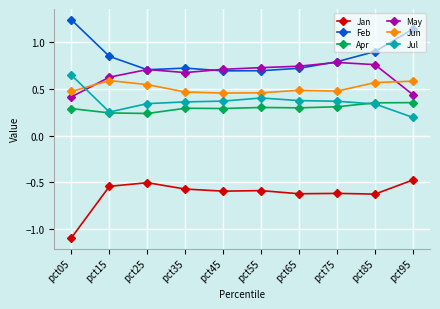

Count the number of data series in this chart.

6